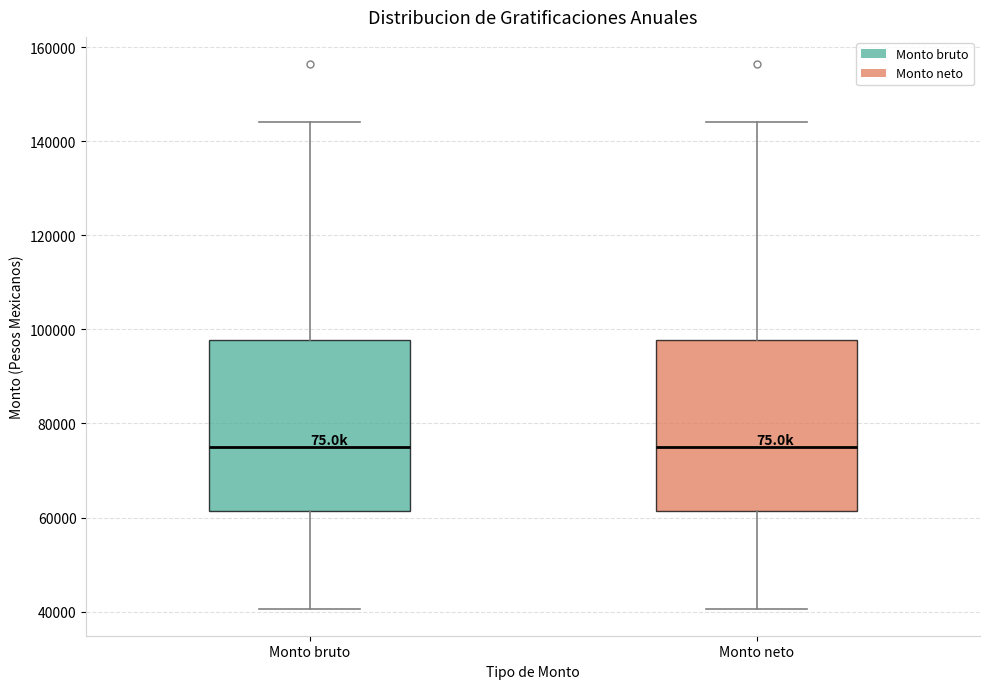

Where does the upper whisker of the box for Monto neto end on the y-axis? The values are not printed on the chart, so give them approximately, as read against the axis.

144000